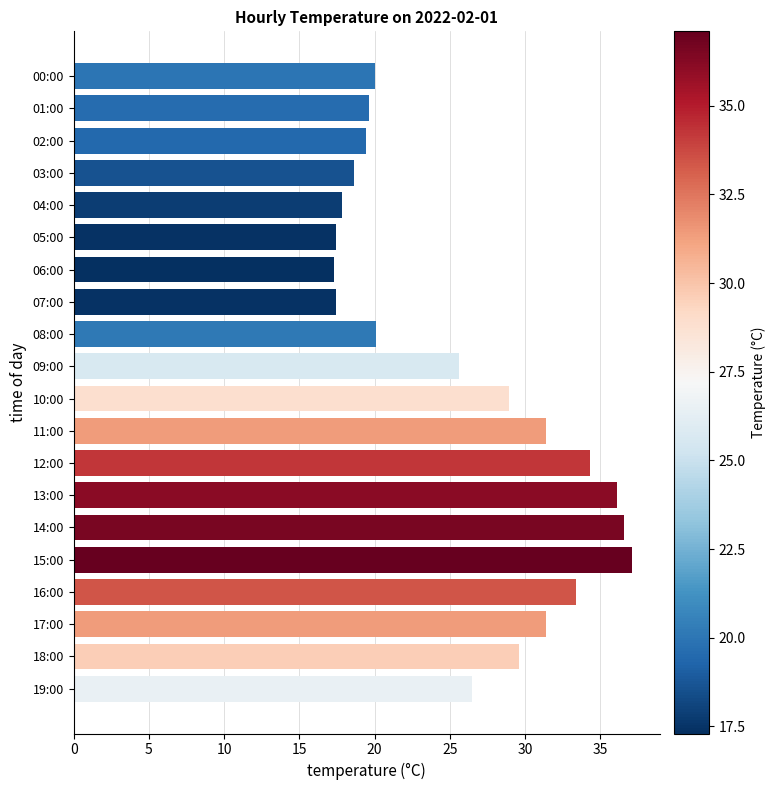

What is the sum of the values at 08:00 and 02:00?

39.5